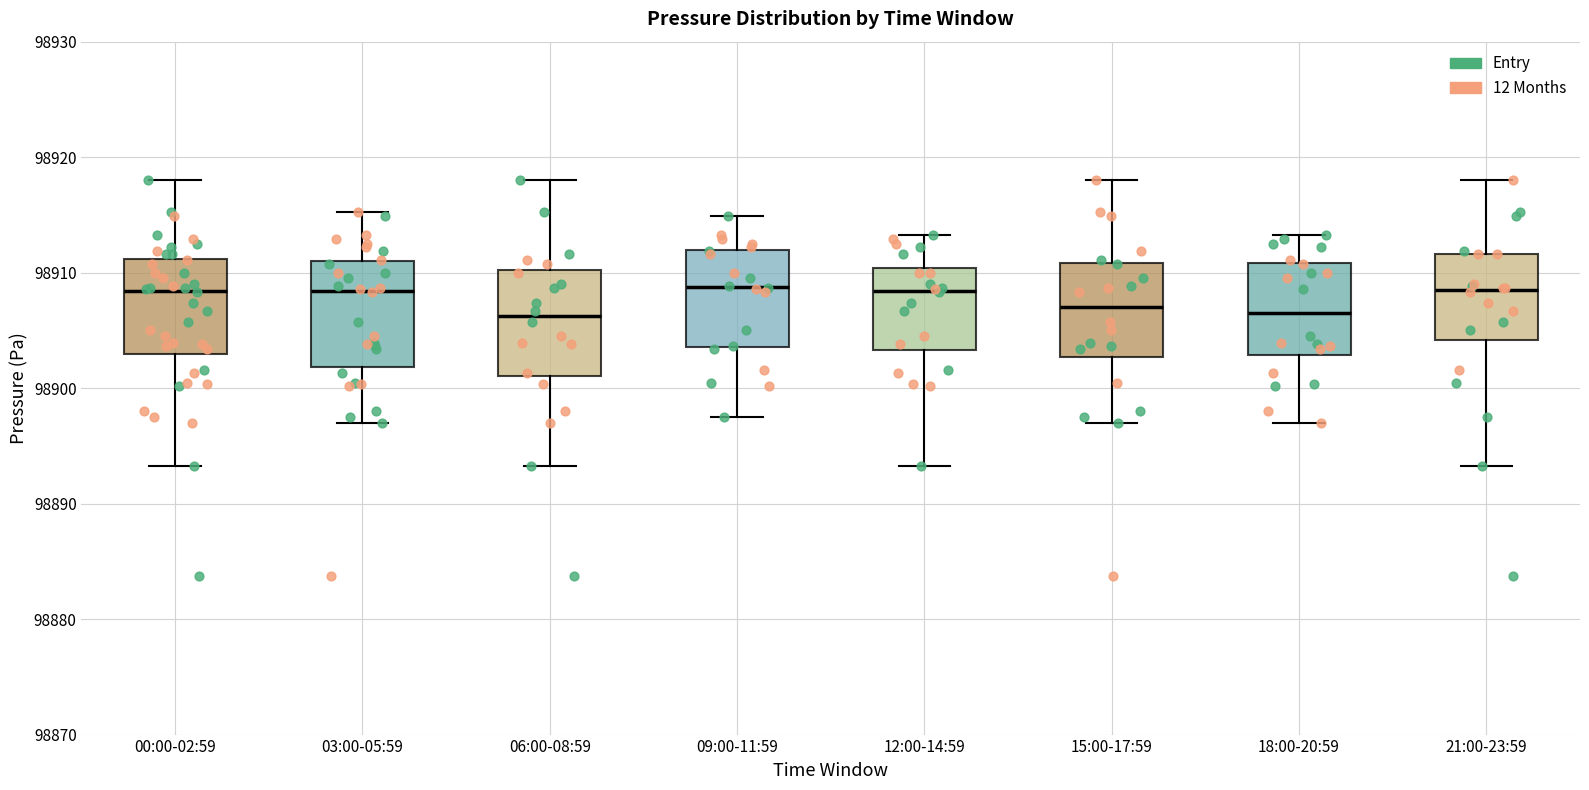

Reading left to right, read every box against the y-axis: the position of its median line, the range the box covers, and the ends of its whiskers. The values are not printed on the chart, so give them approximately, as read against the axis.

00:00-02:59: median 98908, box 98903 to 98911, whiskers 98893 to 98918
03:00-05:59: median 98908, box 98902 to 98911, whiskers 98897 to 98915
06:00-08:59: median 98906, box 98901 to 98910, whiskers 98893 to 98918
09:00-11:59: median 98909, box 98904 to 98912, whiskers 98898 to 98915
12:00-14:59: median 98908, box 98903 to 98910, whiskers 98893 to 98913
15:00-17:59: median 98907, box 98903 to 98911, whiskers 98897 to 98918
18:00-20:59: median 98907, box 98903 to 98911, whiskers 98897 to 98913
21:00-23:59: median 98908, box 98904 to 98912, whiskers 98893 to 98918